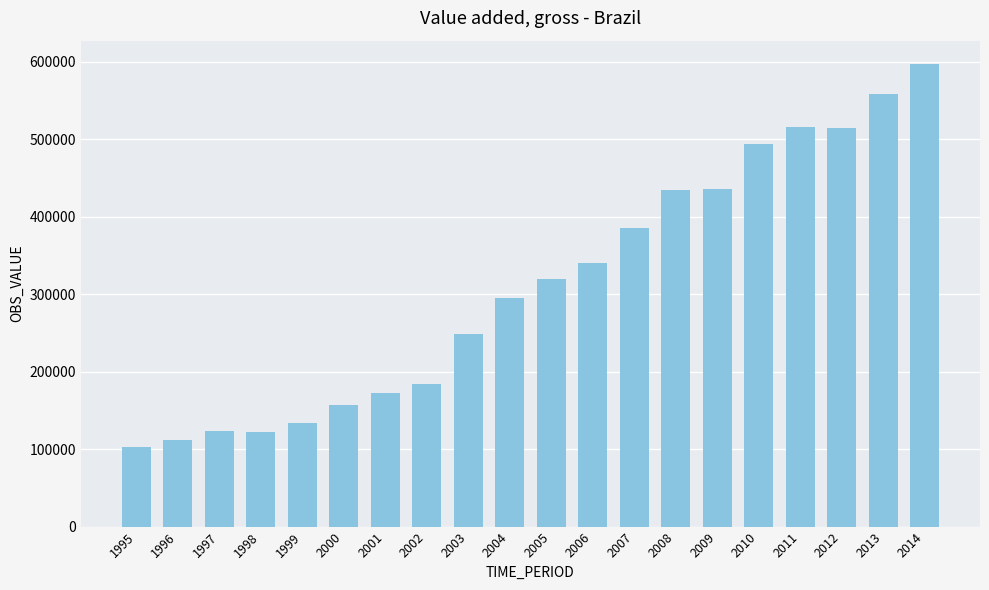

How many bars are there in total?

20